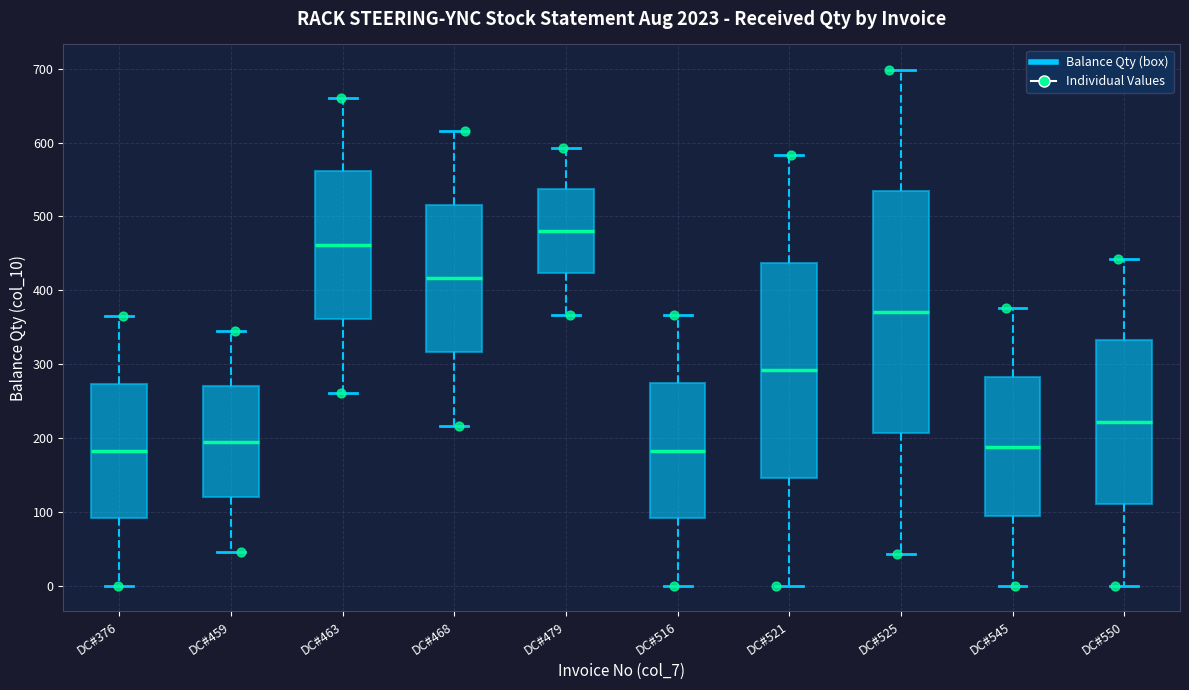

Which box's median line is the highest?

DC#479